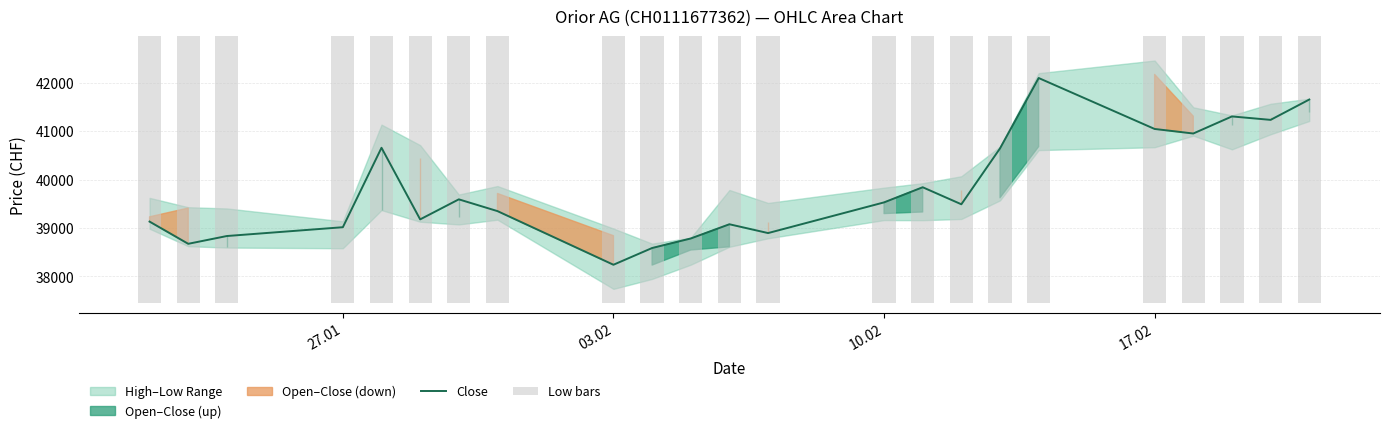

Which series has the widest spread of values?

Close